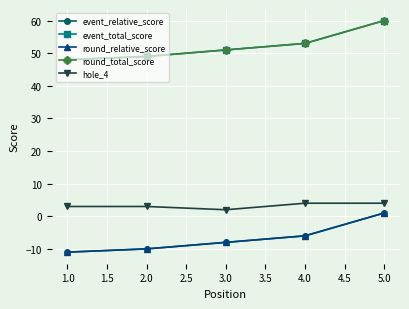

True or false: round_total_score and event_total_score intersect in this chart.

False